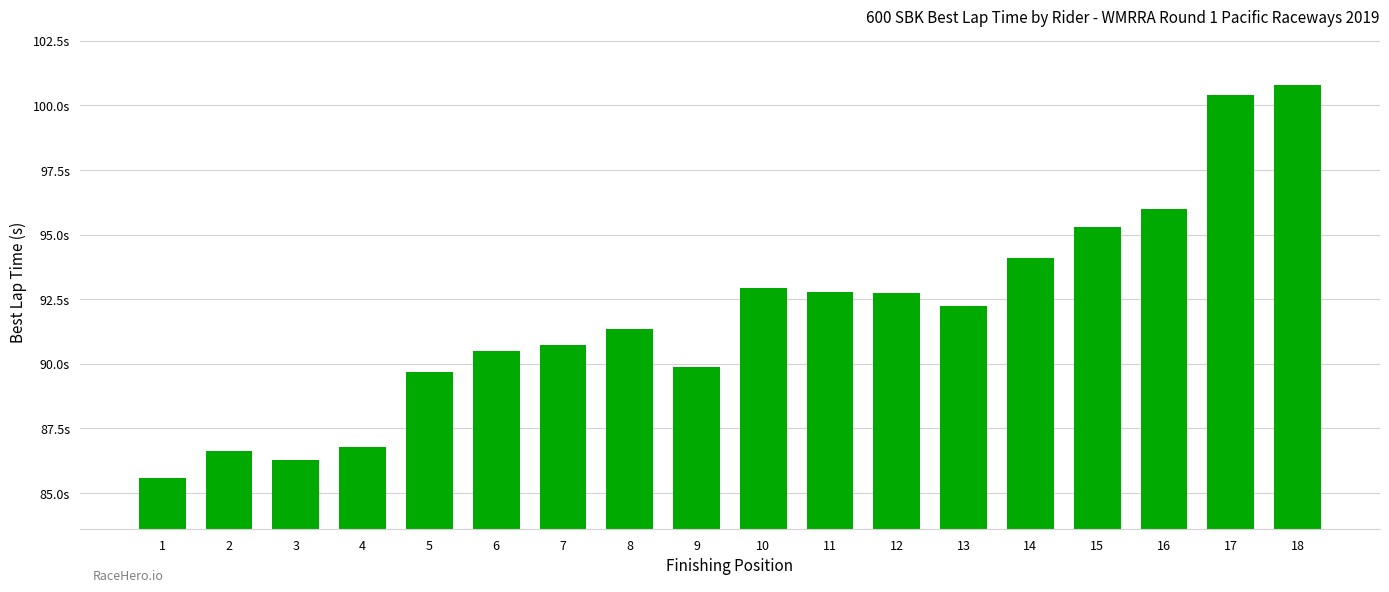

Are the bars horizontal?

No